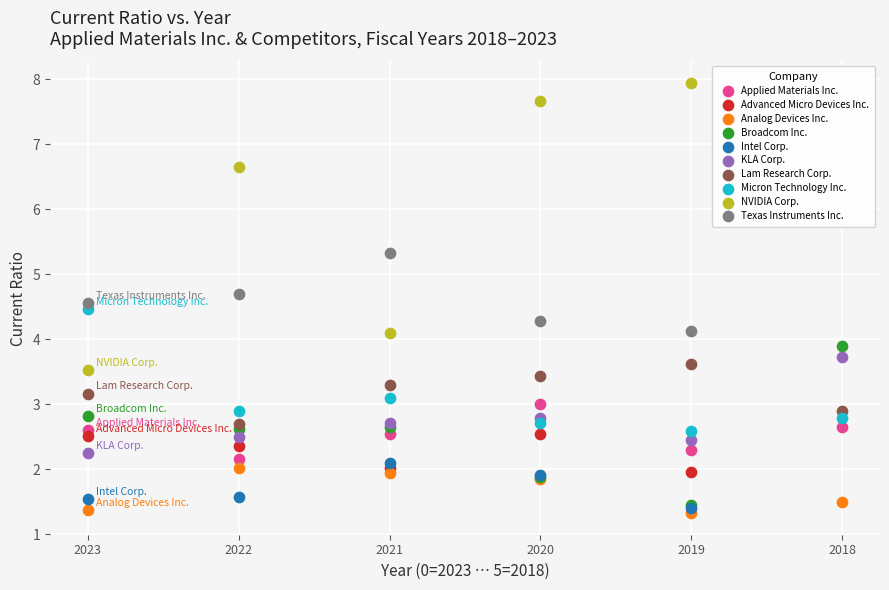

Which series has the widest spread of Y values?

NVIDIA Corp.